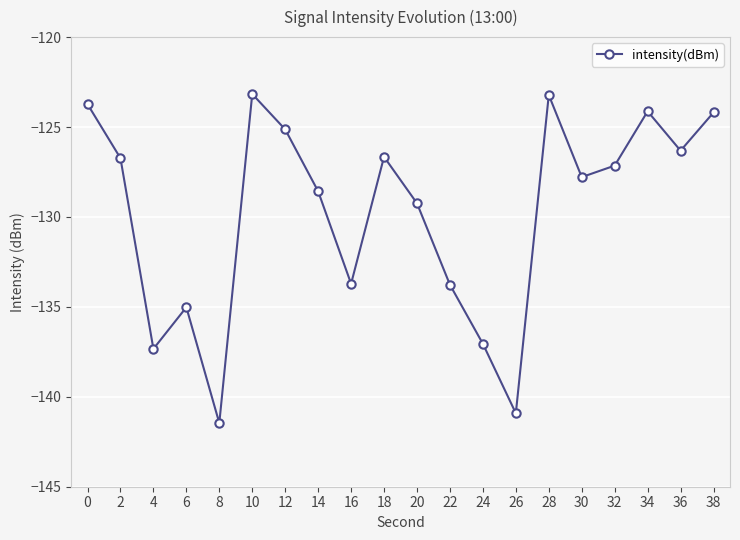

Which category has the lowest value across all series?

8